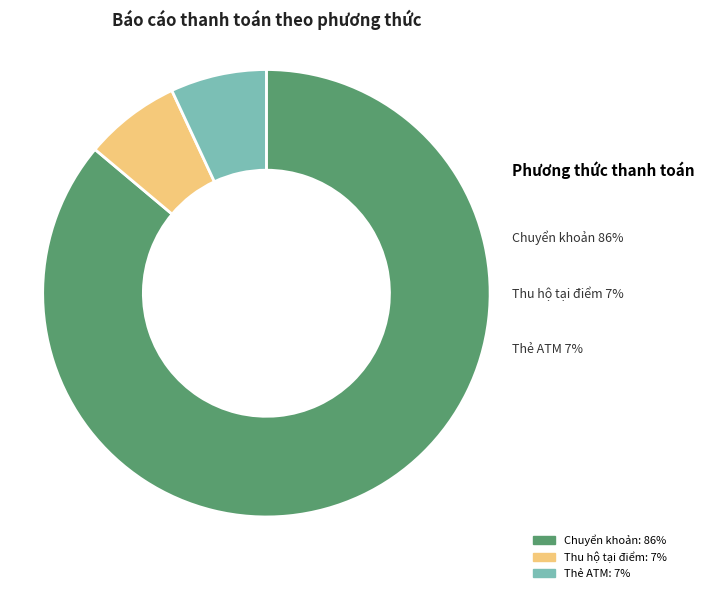

Between Chuyển khoản and Thẻ ATM, which is larger?

Chuyển khoản